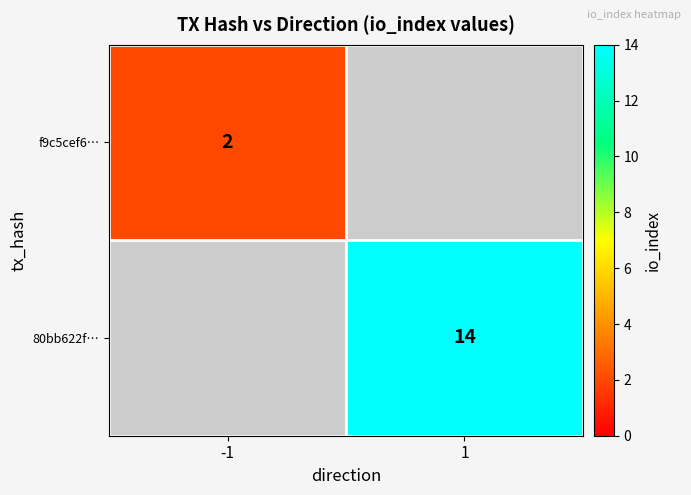

Is it true that 80bb622f… equals 14 at 1?

True